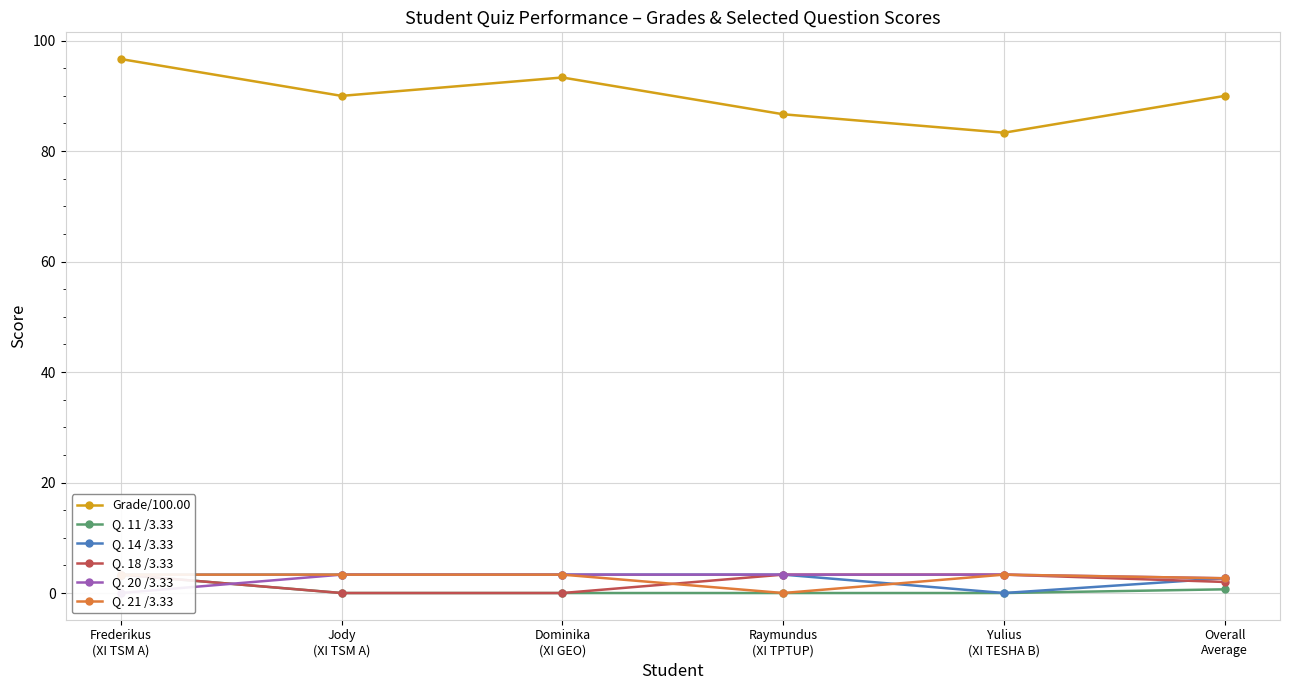

Is the value of Q. 14 /3.33 at Dominika
(XI GEO) greater than the value of Grade/100.00 at Yulius
(XI TESHA B)?

No